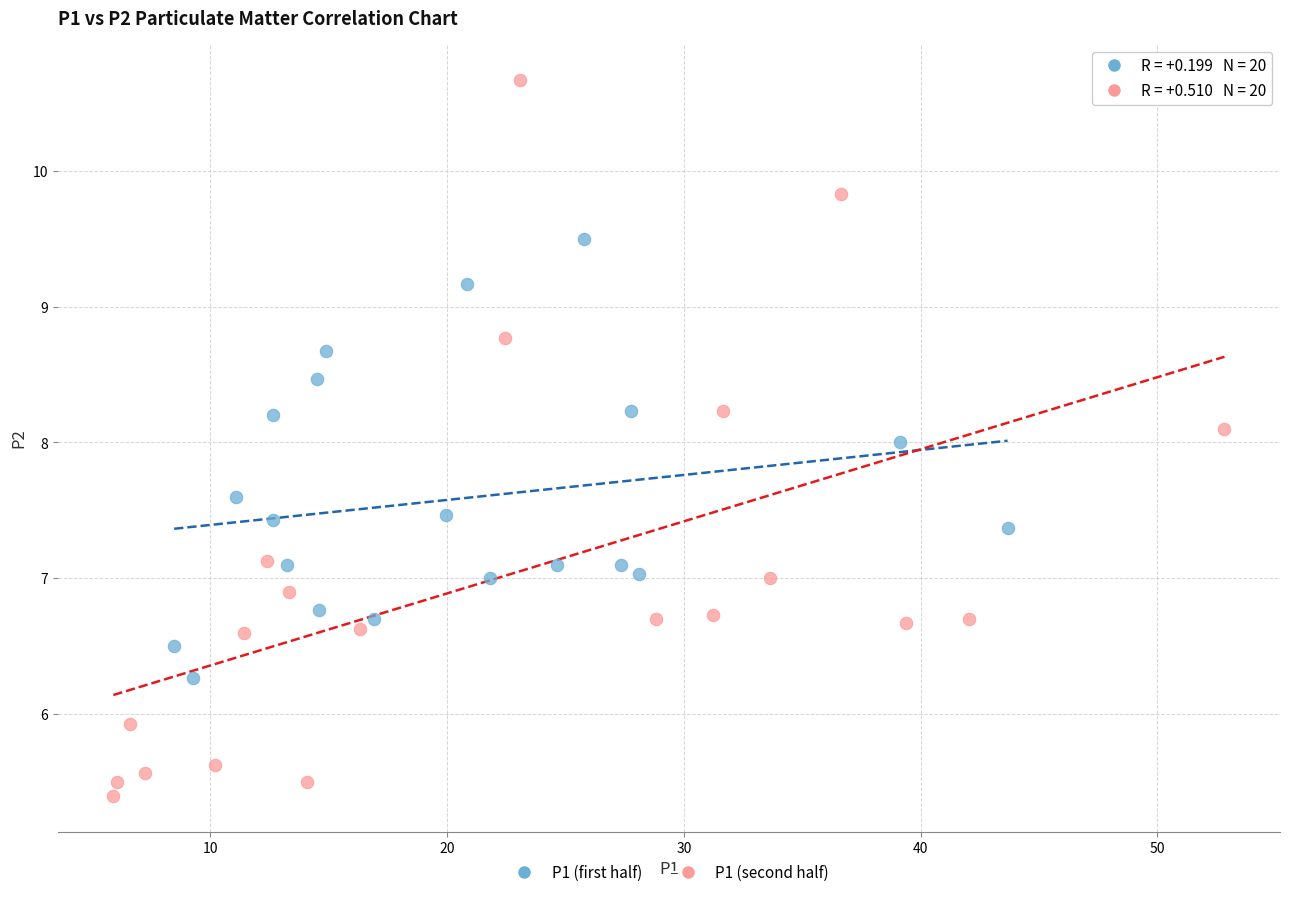

What are all the series names shown in the legend?

P1 (first half), P1 (second half)